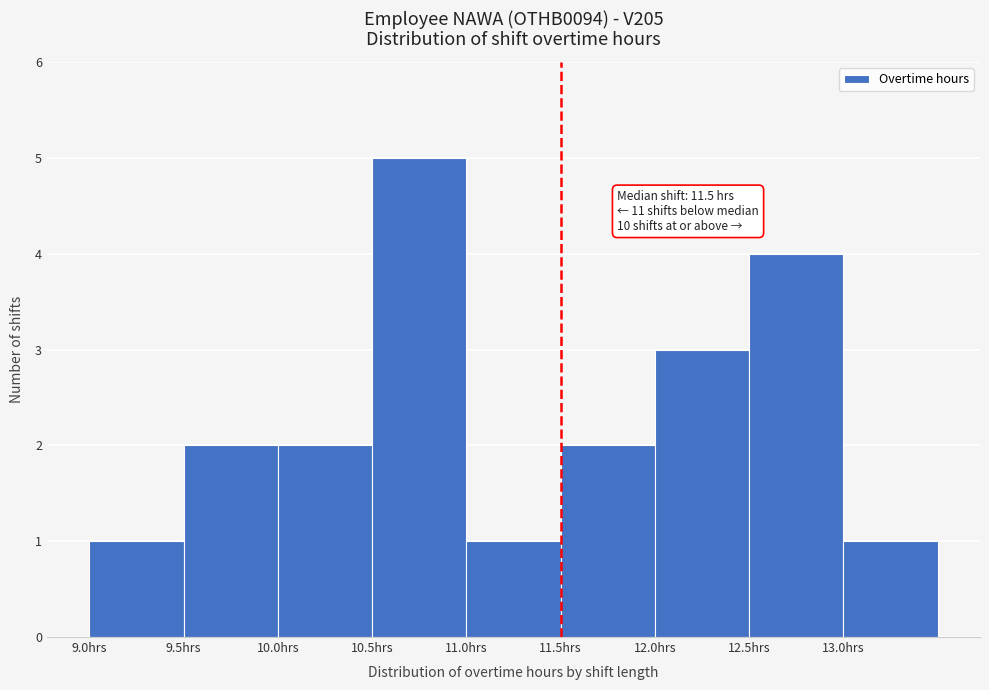

Over which range of the x-axis is the bar tallest?

10.5 to 11.0